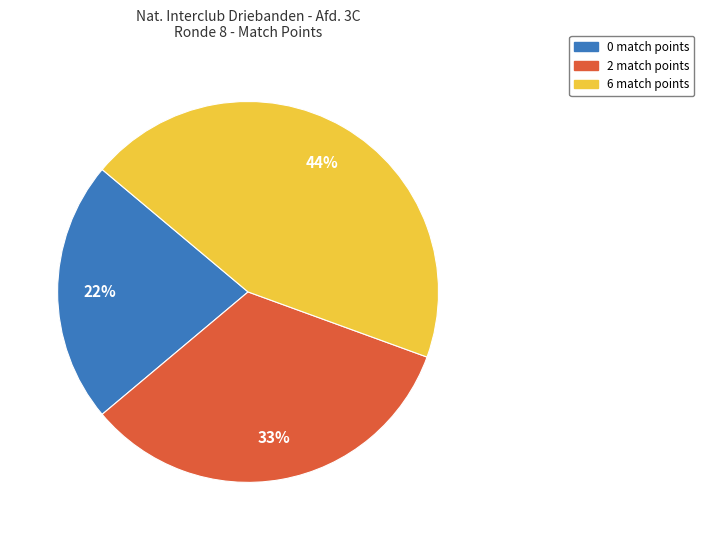

True or false: 0 match points accounts for 16% of the total.

False